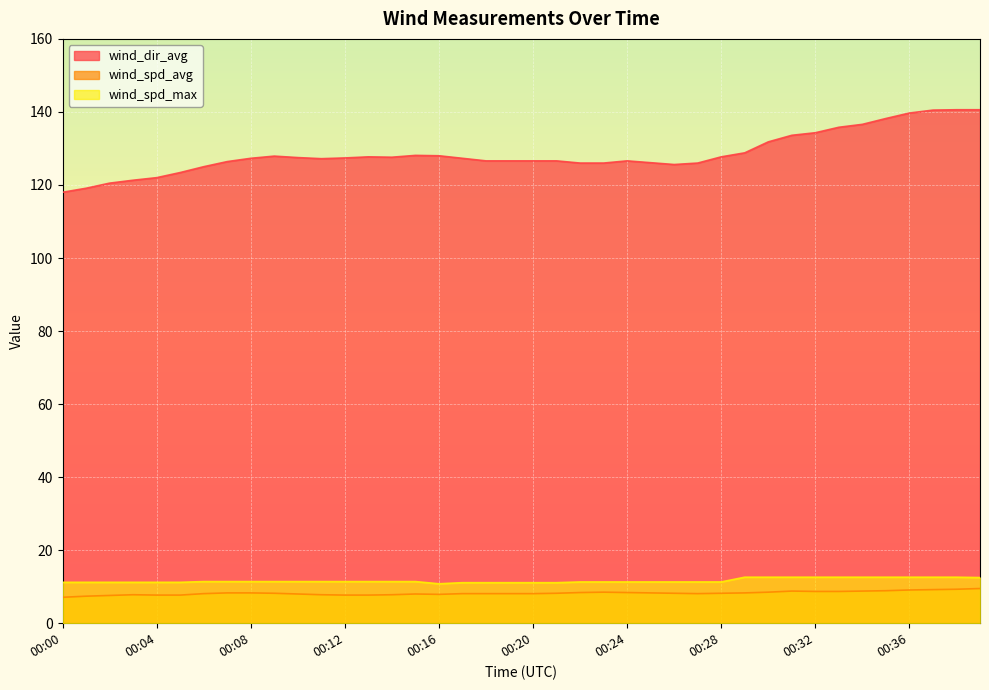

True or false: wind_dir_avg and wind_spd_max intersect in this chart.

False